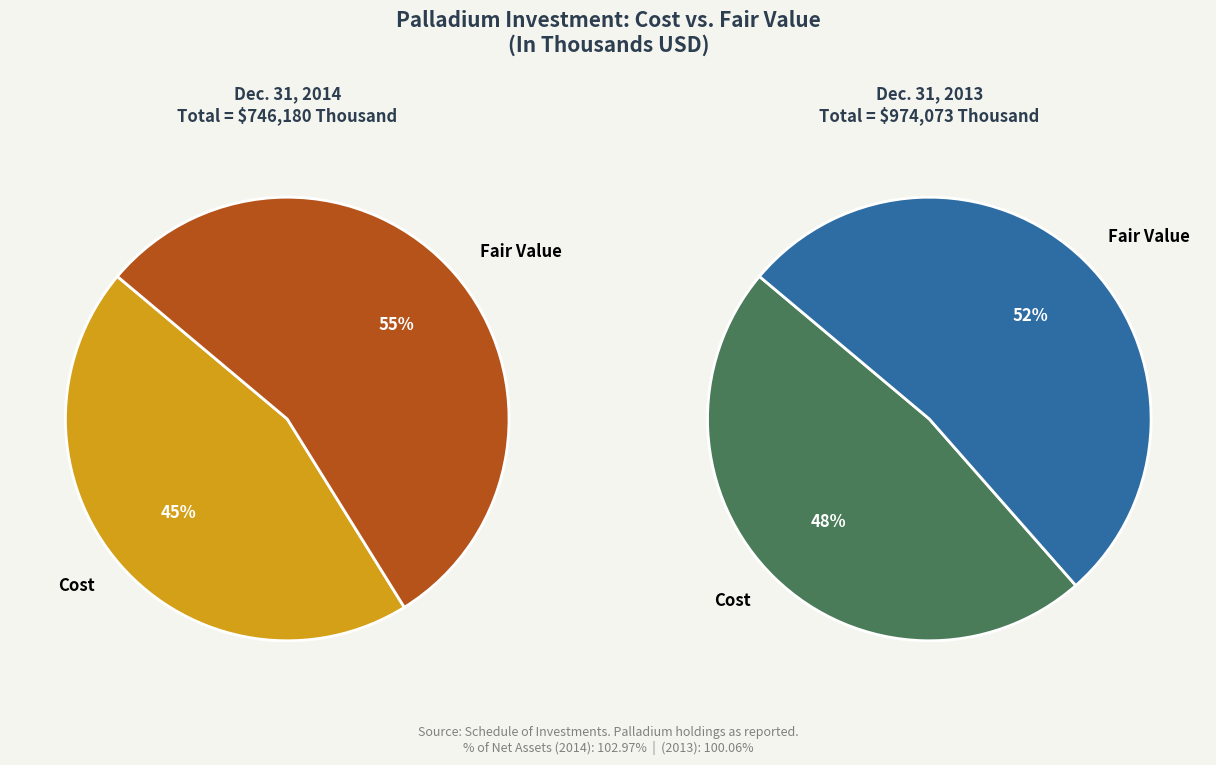

Which category has the smallest portion of the pie?

Cost